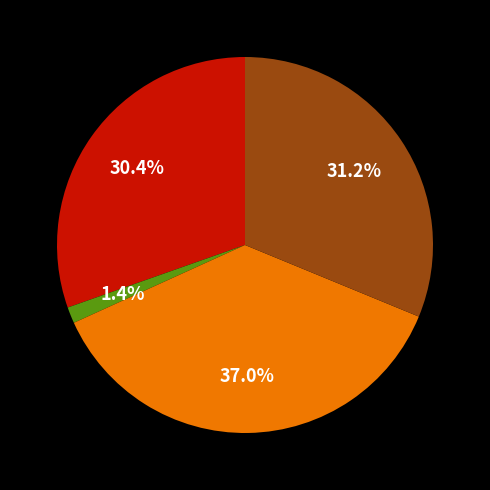

Is there any slice that represents more than half of the pie?

No